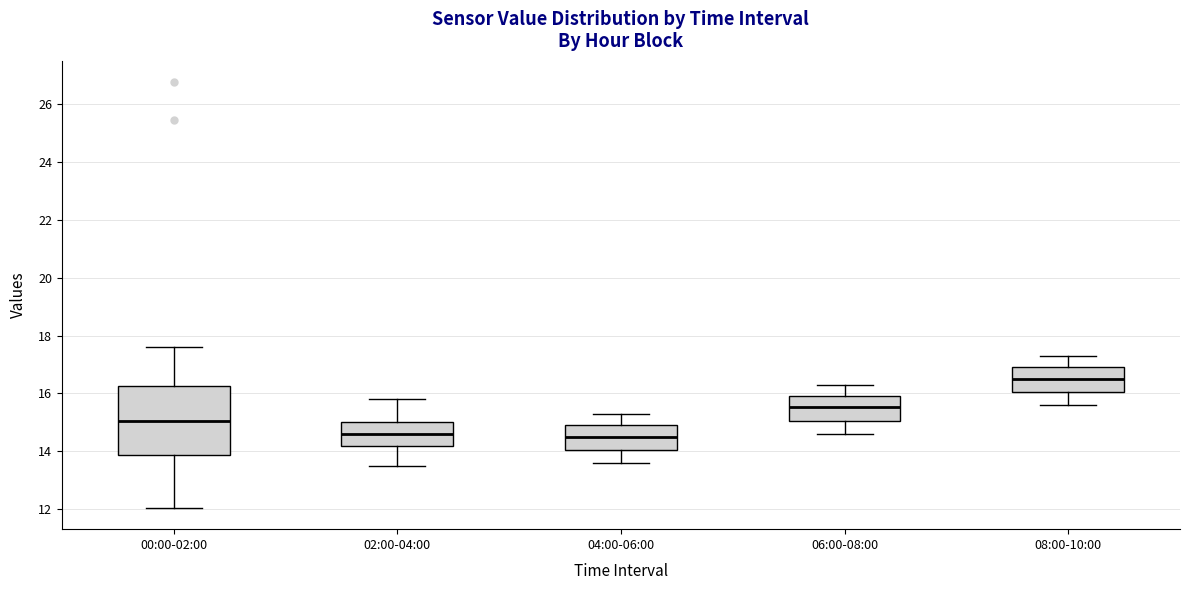

Which box's median line is the highest?

08:00-10:00